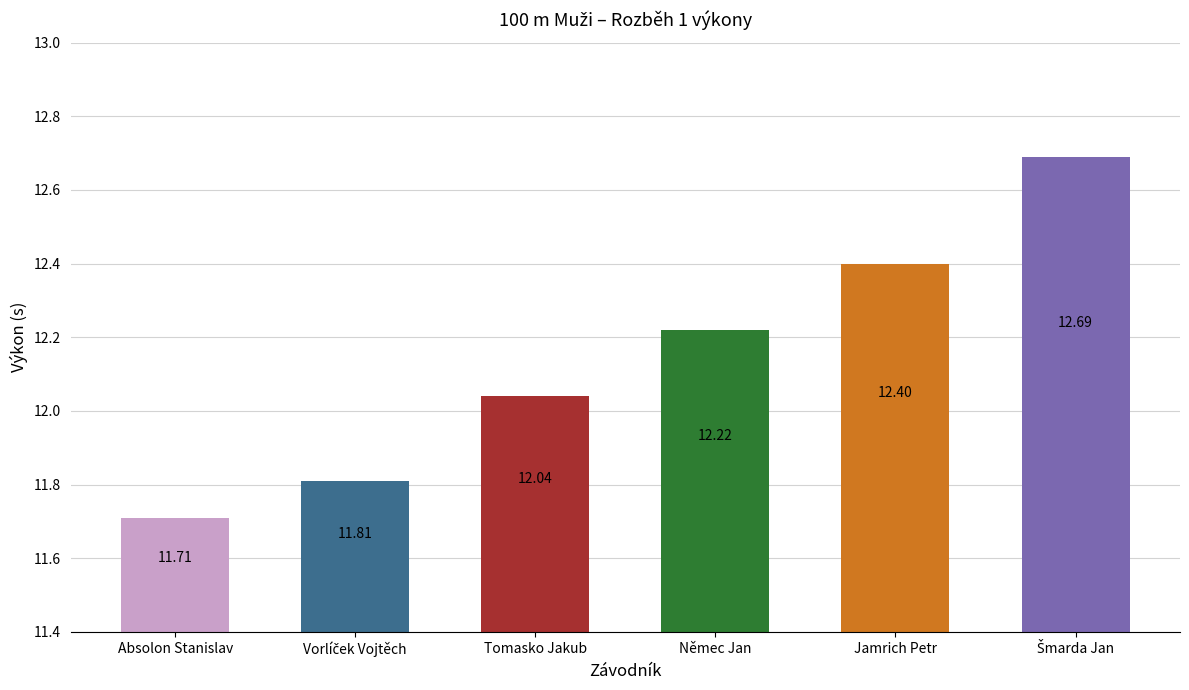

Are the bars grouped side by side (vs. stacked)?

No